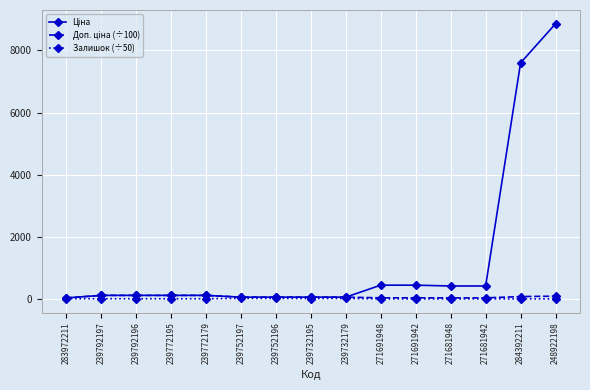

At which category is the sum across all series the highest?

248922198